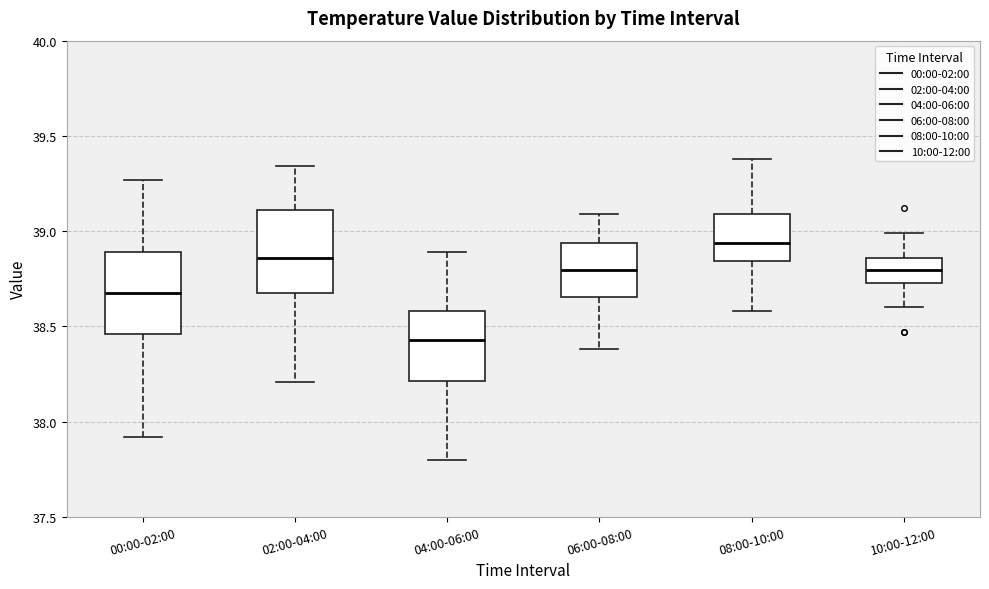

Where does the upper whisker of the box for 00:00-02:00 end on the y-axis? The values are not printed on the chart, so give them approximately, as read against the axis.

39.25